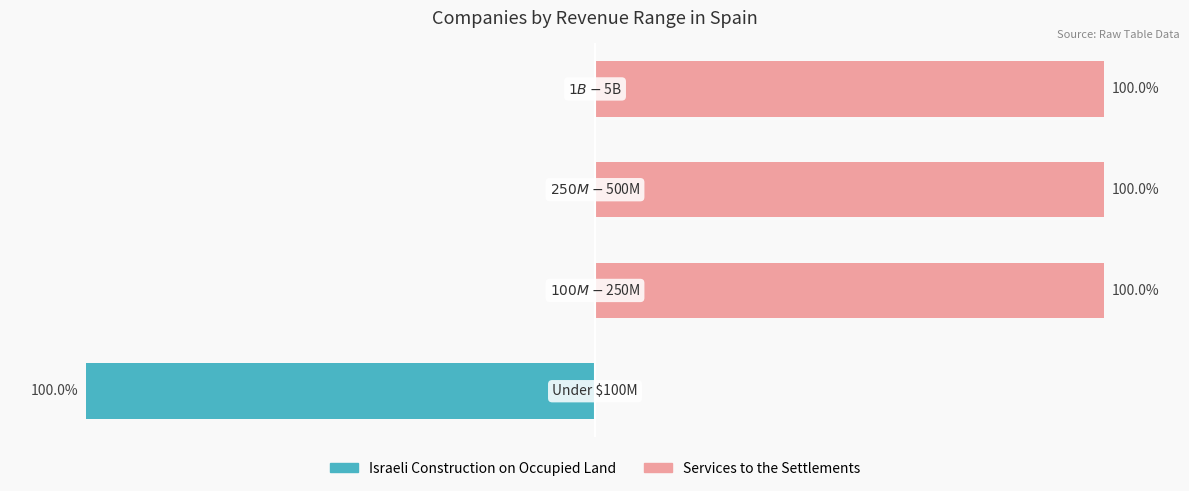

What is the difference between the maximum and minimum values in the Israeli Construction on Occupied Land series?

100